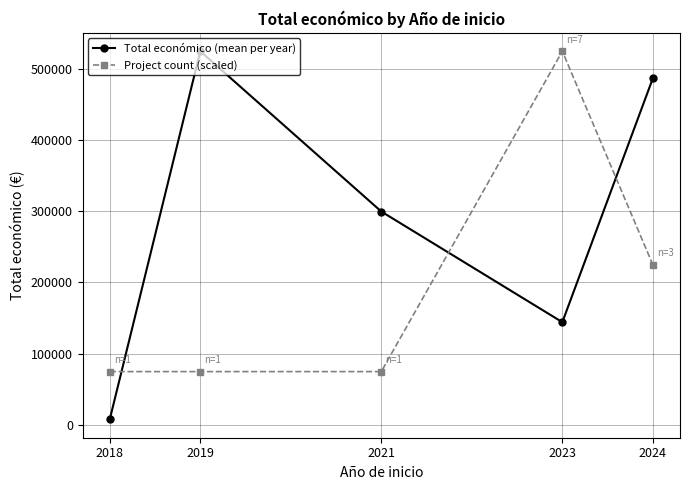

At 2019, list the series in order from largest to smallest.

Total económico (mean per year), Project count (scaled)